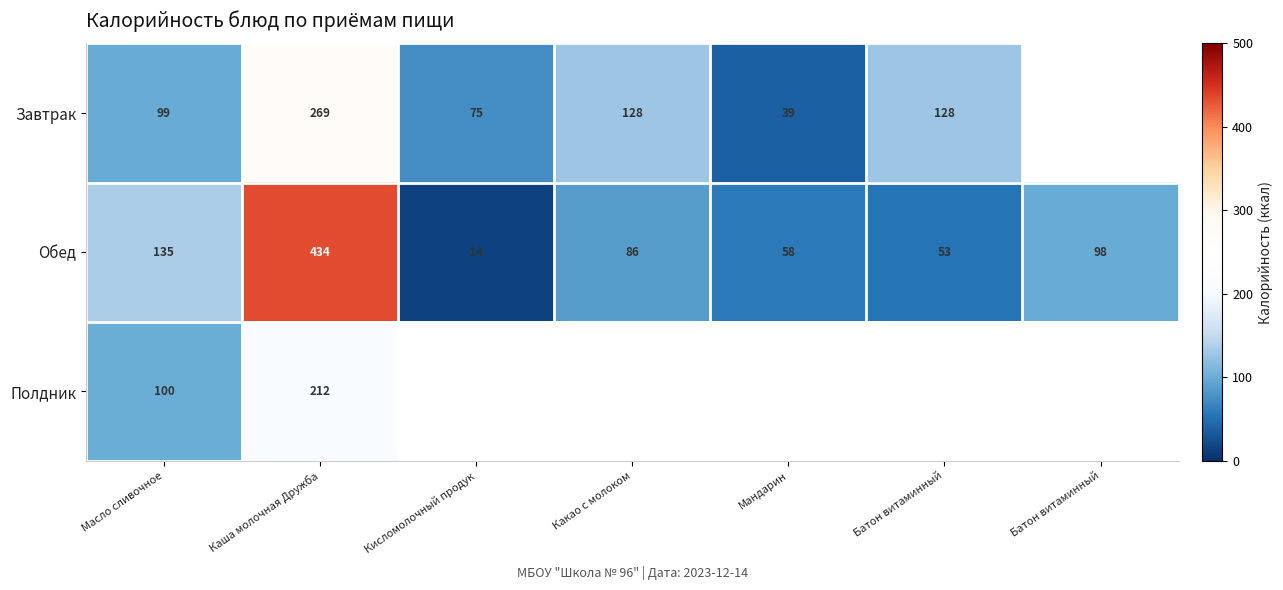

What is the difference between the Завтрак values at Батон витаминный and Мандарин?

89.8